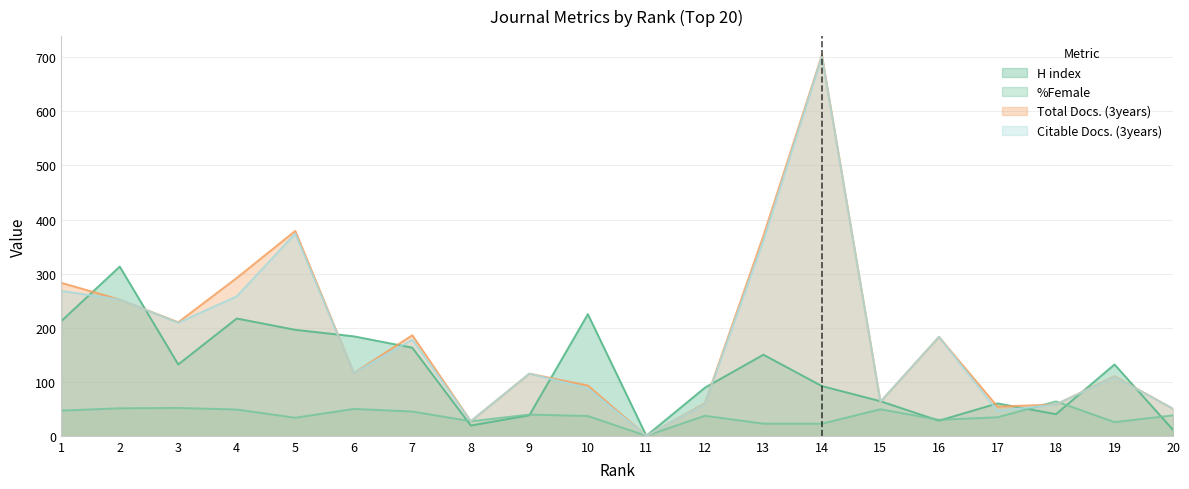

Which has a higher value, 19 or 17?

19